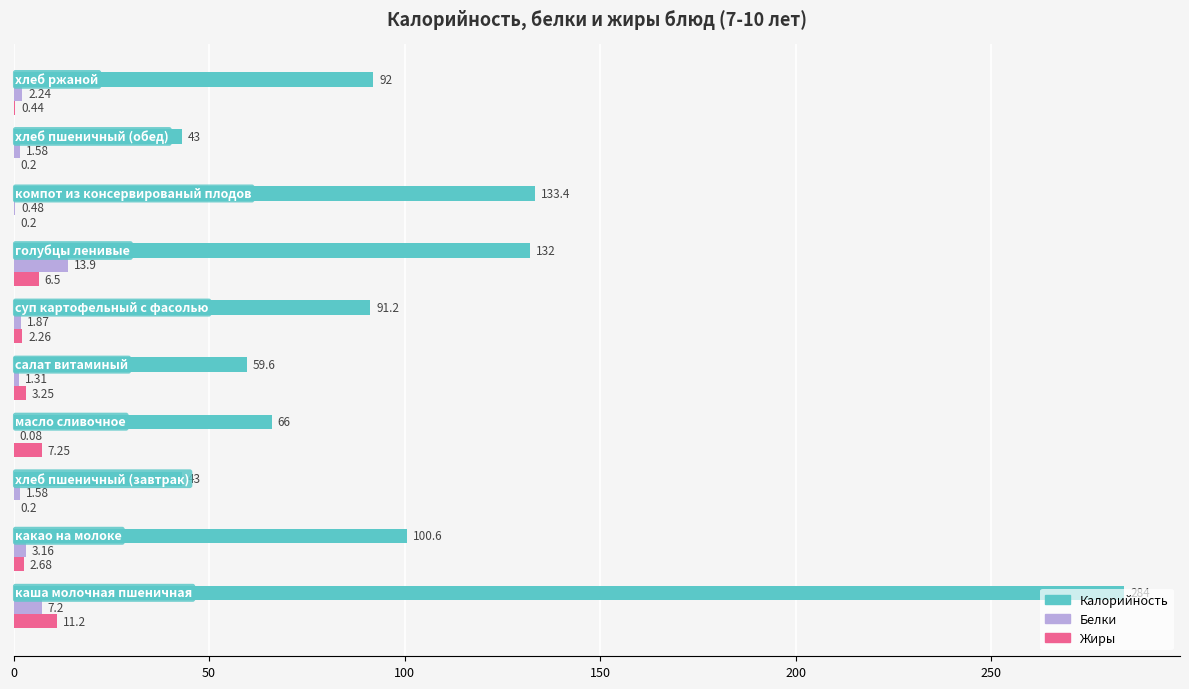

What is the difference between the second highest and second lowest values in the Белки series?

6.7